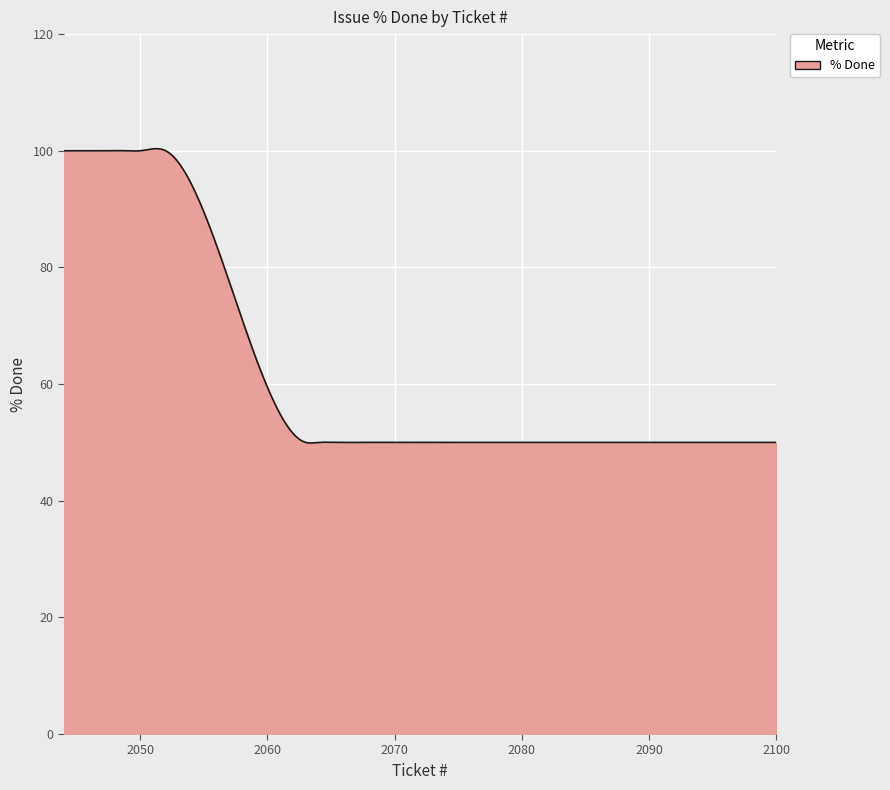

What is the smallest value displayed?

49.9